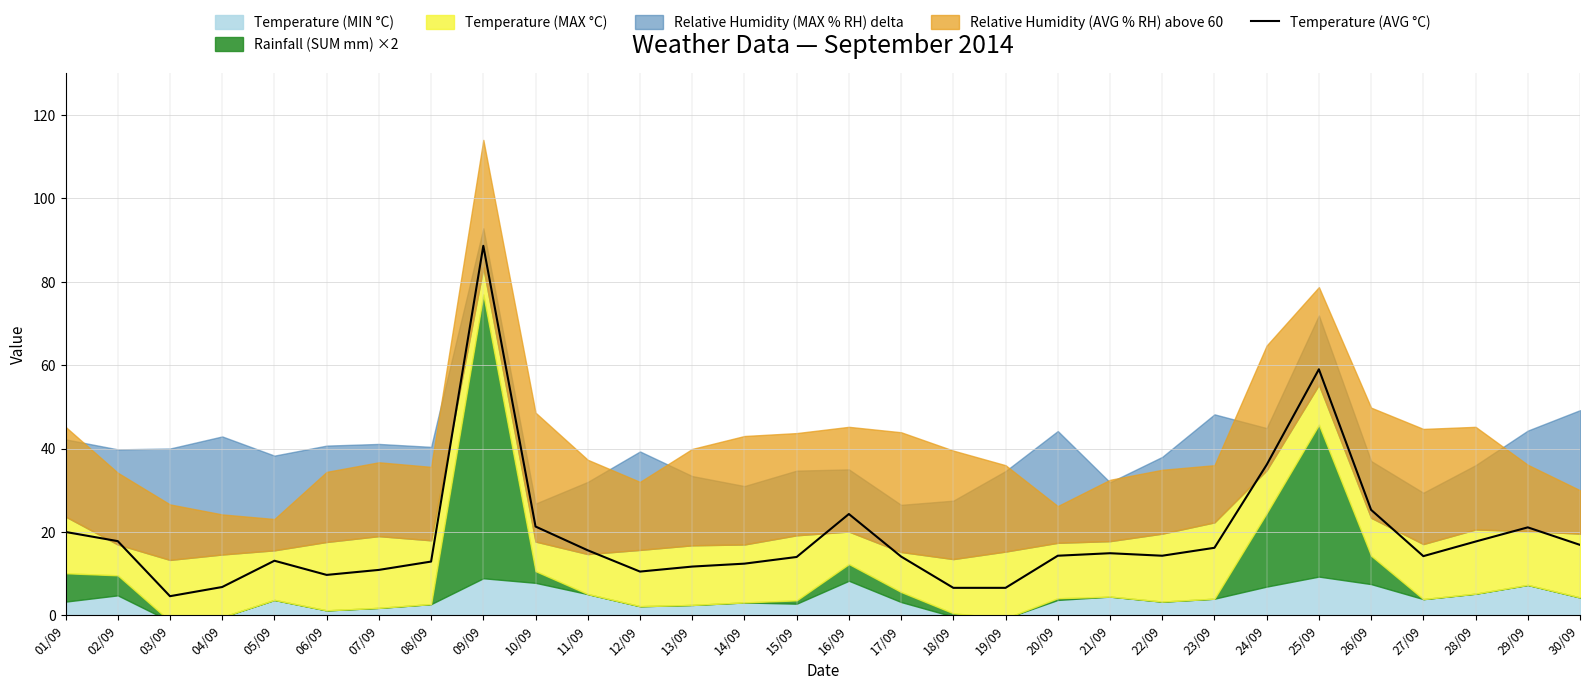

What is the change in value from 20/09 to 24/09?

+21.8